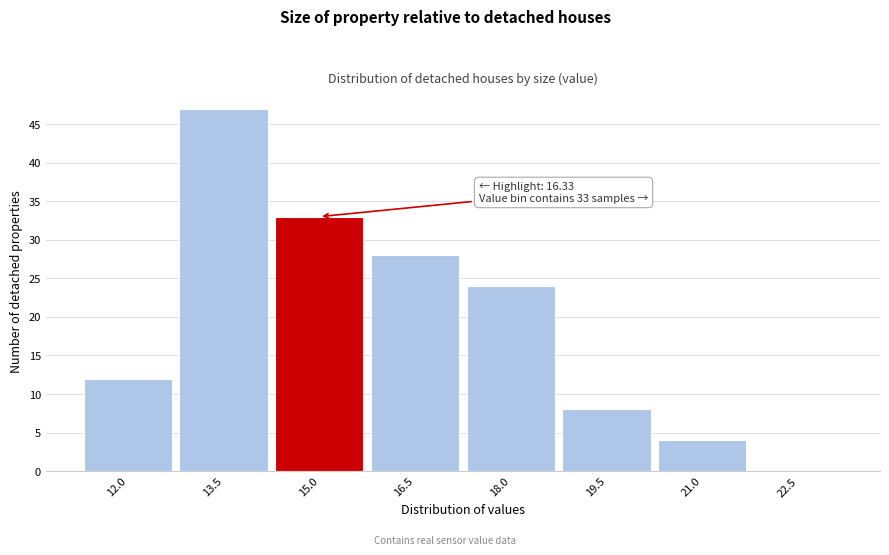

Reading left to right, extract all data points from this chart.

12.0=12	13.5=47	15.0=33	16.5=28	18.0=24	19.5=8	21.0=4	22.5=0